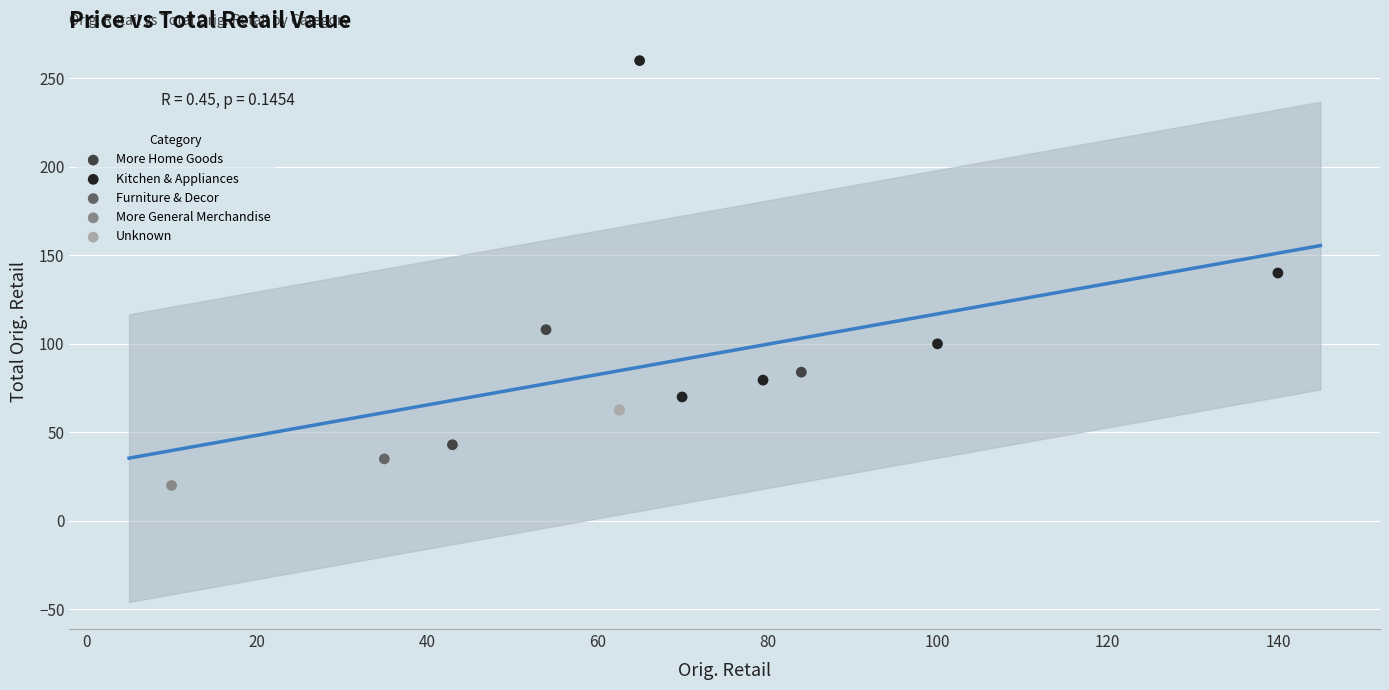

Which series reaches the minimum Y coordinate?

More General Merchandise